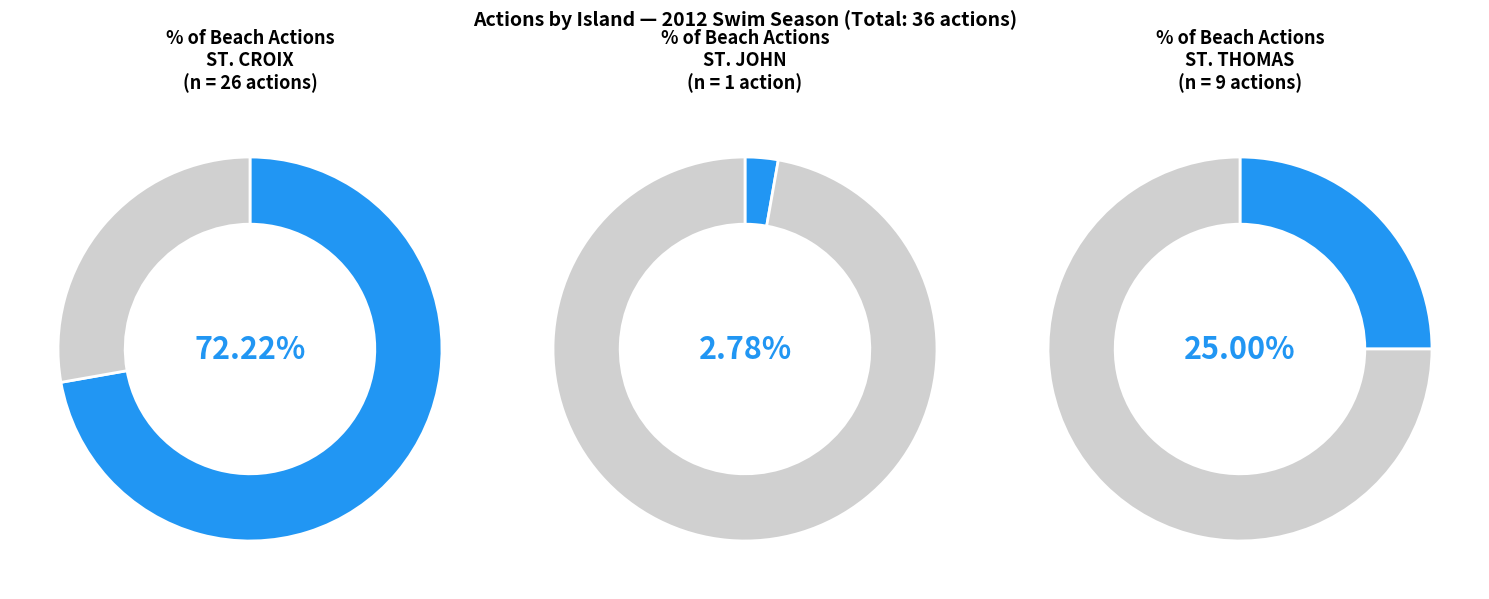

How many segments does this pie chart have?

3